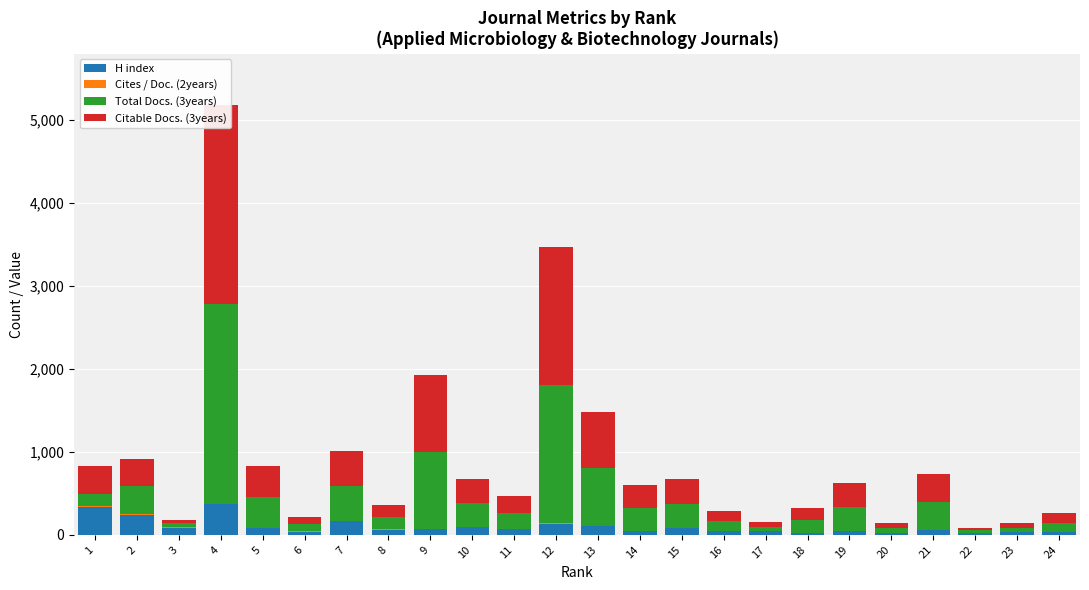

What value does the Citable Docs. (3years) series have at 8?

144